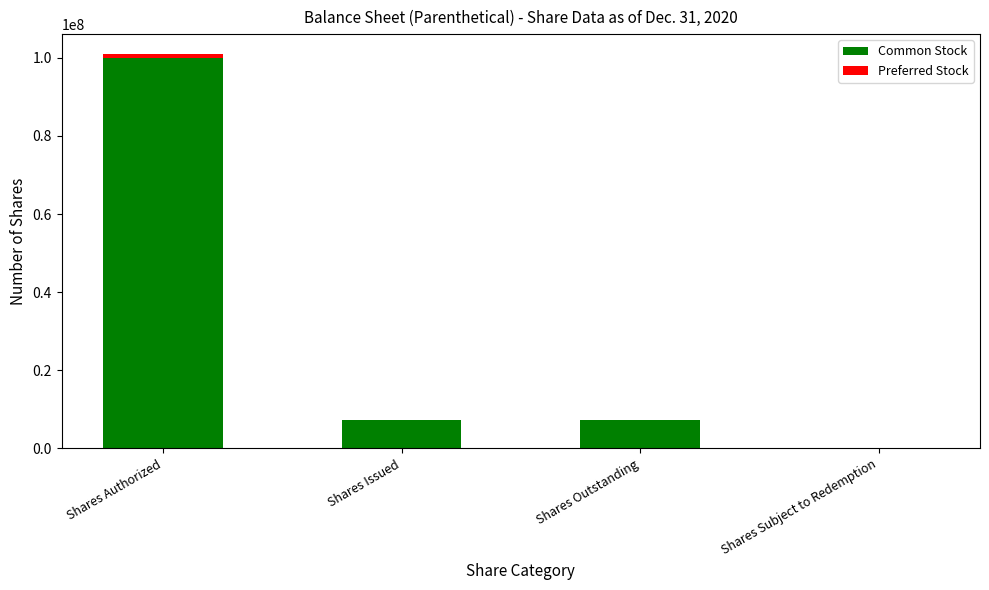

At which category is the sum across all series the highest?

Shares Authorized